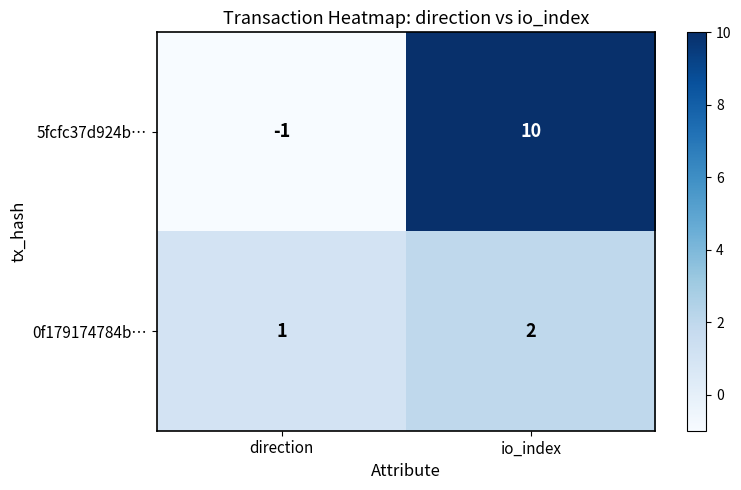

Is it true that 0f179174784b… equals 2 at direction?

False